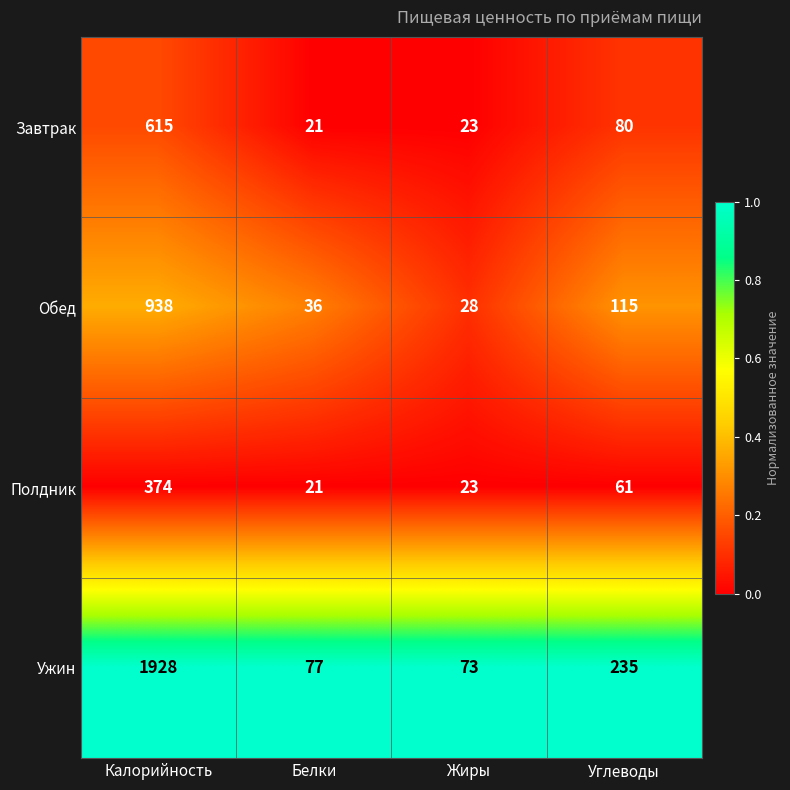

Reading left to right, what are all the values shown in this chart?

Завтрак: 615	21	23	80
Обед: 938	36	28	115
Полдник: 374	21	23	61
Ужин: 1928	77	73	235